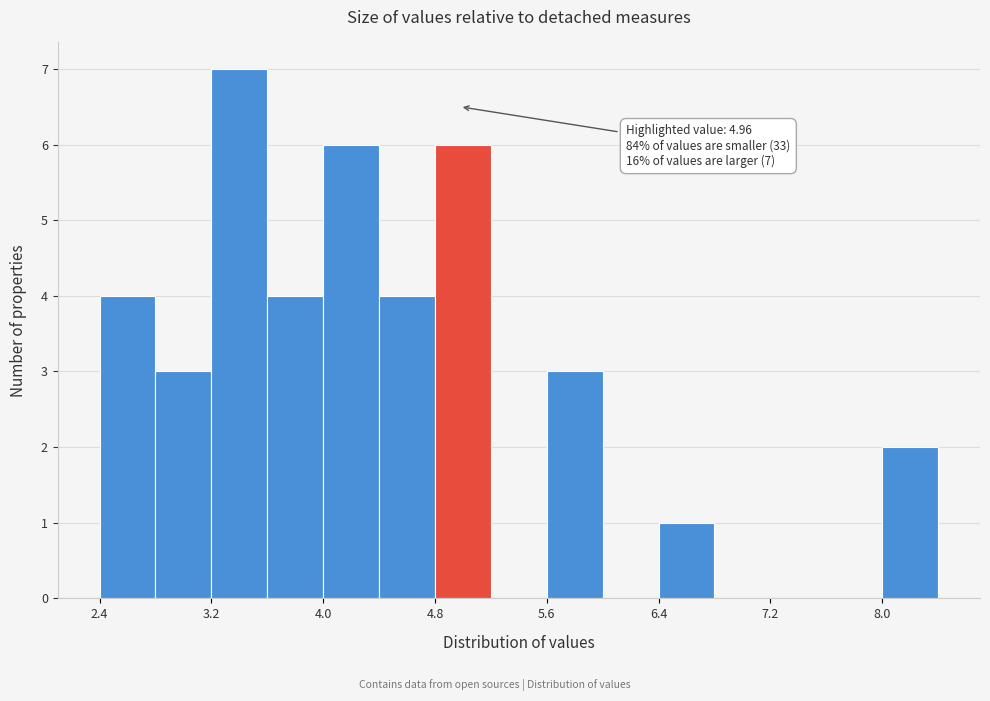

Over which range of the x-axis is the bar tallest?

3.2 to 3.6